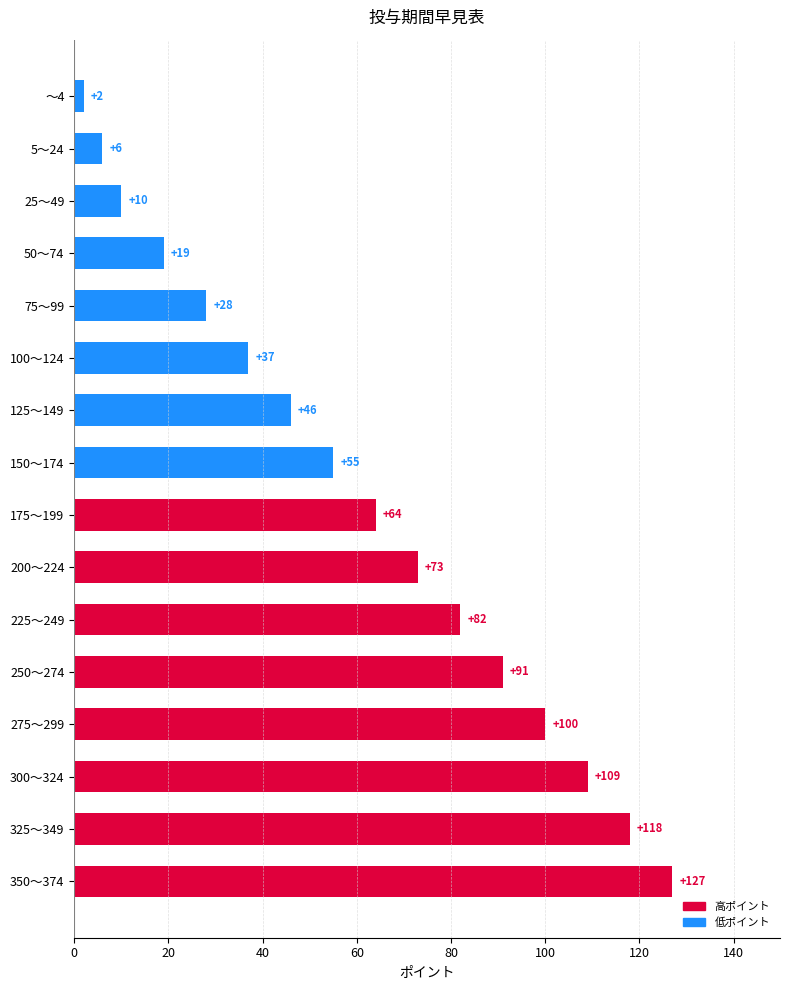

What is the ratio of the value at 325～349 to the value at 200～224?

1.6